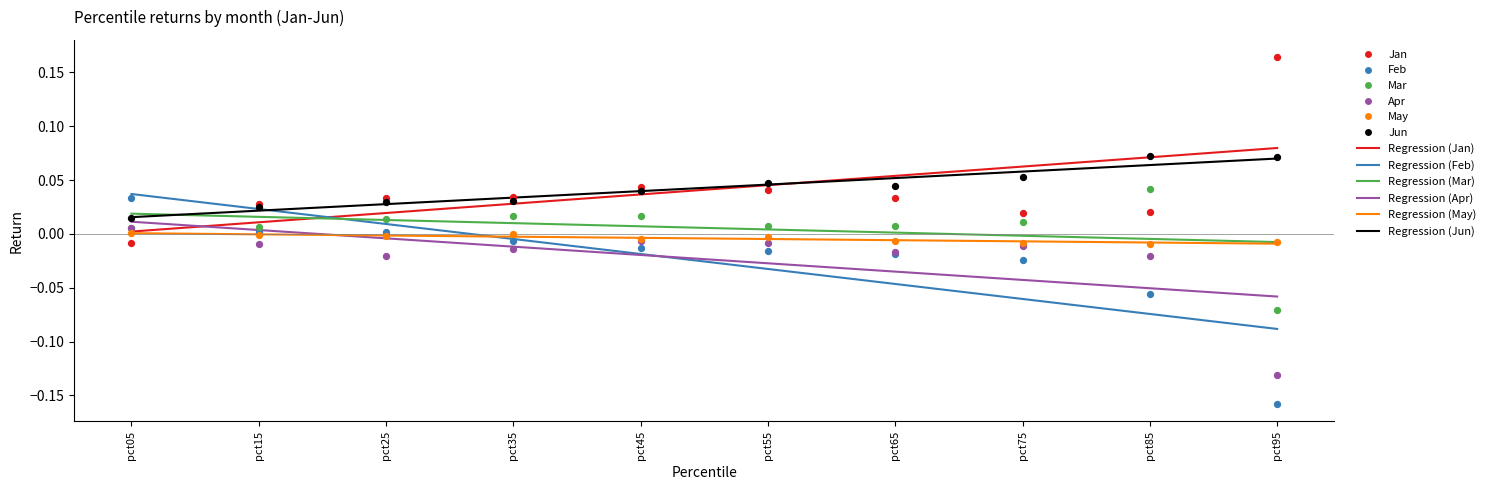

Which series has the widest spread of Y values?

Feb